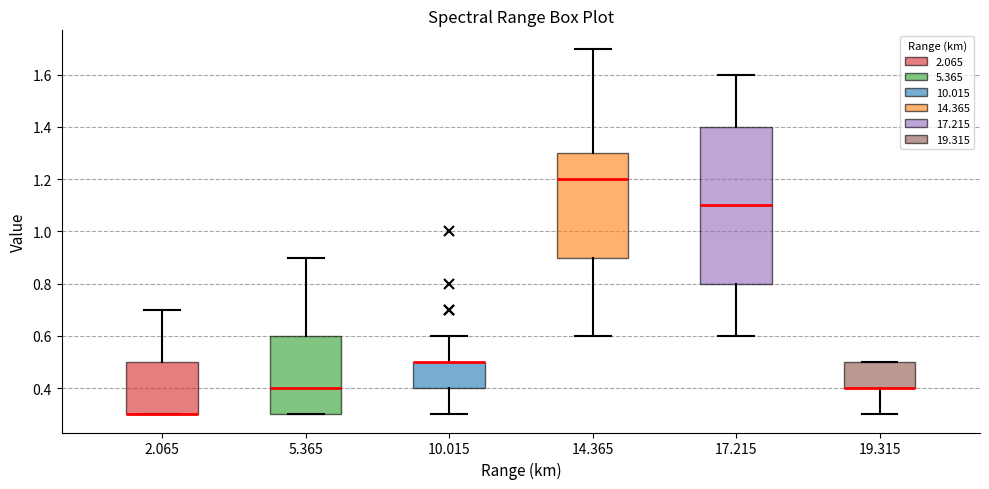

Where is the lower edge of the box at x = 5.365 on the y-axis? The values are not printed on the chart, so give them approximately, as read against the axis.

0.3